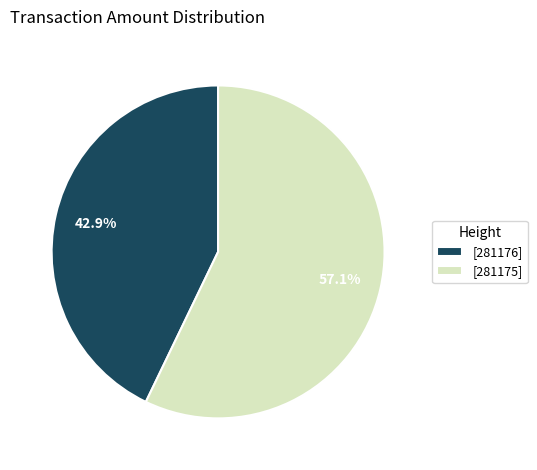

What is the smallest slice in the pie chart?

[281176]